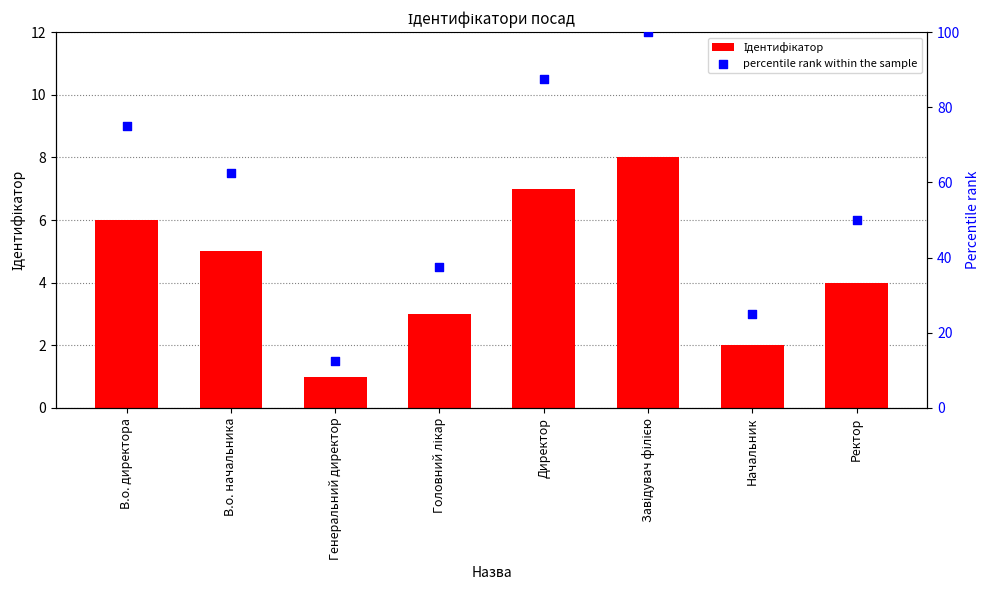

Is the value of percentile rank within the sample at Завідувач філією greater than the value of Ідентифікатор at Начальник?

Yes